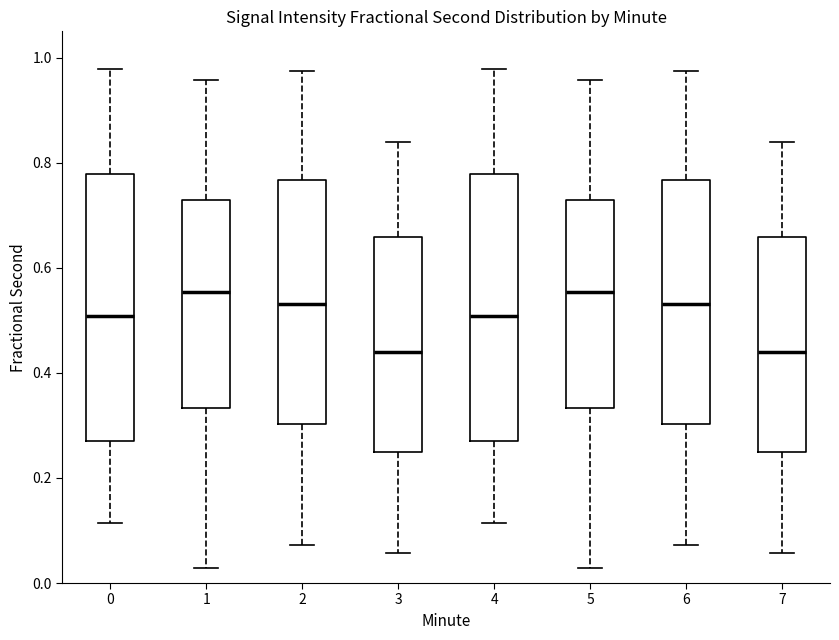

Reading left to right, transcribe this box plot: for each box, give where its median line is, the range the box spans, and where its two whiskers end, as read against the y-axis. The values are not printed on the chart, so give them approximately, as read against the axis.

0: median 0.50, box 0.28 to 0.78, whiskers 0.12 to 0.98
1: median 0.56, box 0.34 to 0.72, whiskers 0.02 to 0.96
2: median 0.54, box 0.30 to 0.76, whiskers 0.08 to 0.98
3: median 0.44, box 0.24 to 0.66, whiskers 0.06 to 0.84
4: median 0.50, box 0.28 to 0.78, whiskers 0.12 to 0.98
5: median 0.56, box 0.34 to 0.72, whiskers 0.02 to 0.96
6: median 0.54, box 0.30 to 0.76, whiskers 0.08 to 0.98
7: median 0.44, box 0.24 to 0.66, whiskers 0.06 to 0.84